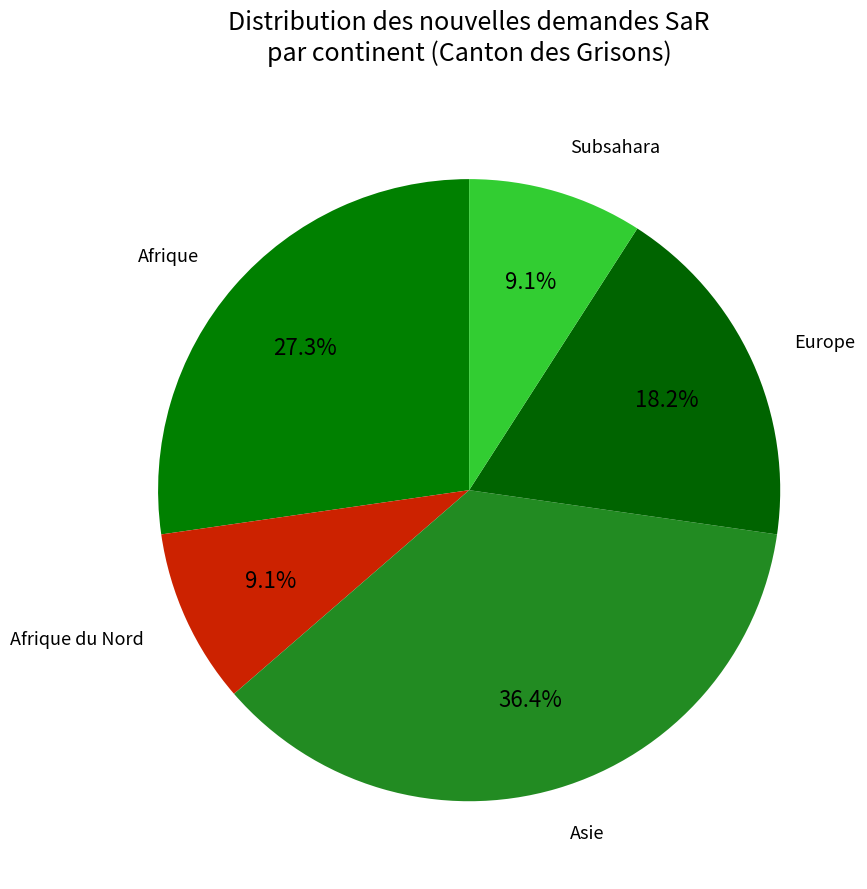

Count the number of slices in the pie.

5